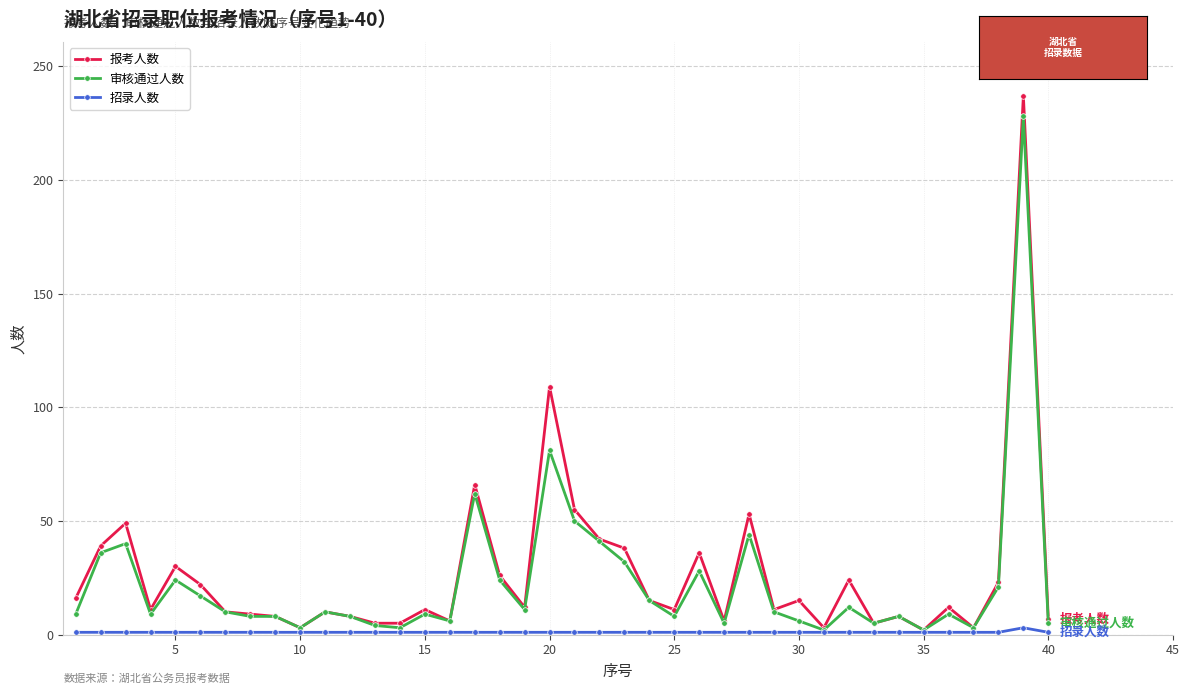

List the series in order of their peak value, lowest first.

招录人数, 审核通过人数, 报考人数